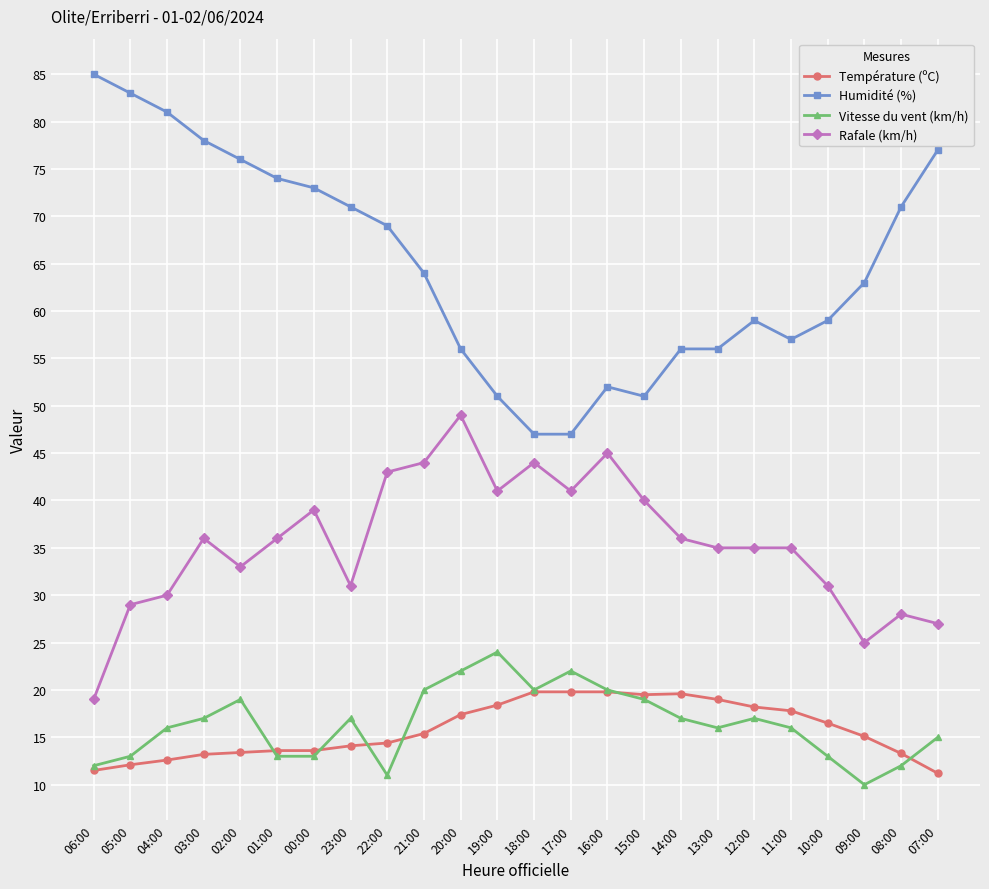

Is it true that Température (ºC) equals 13.3 at 08:00?

True